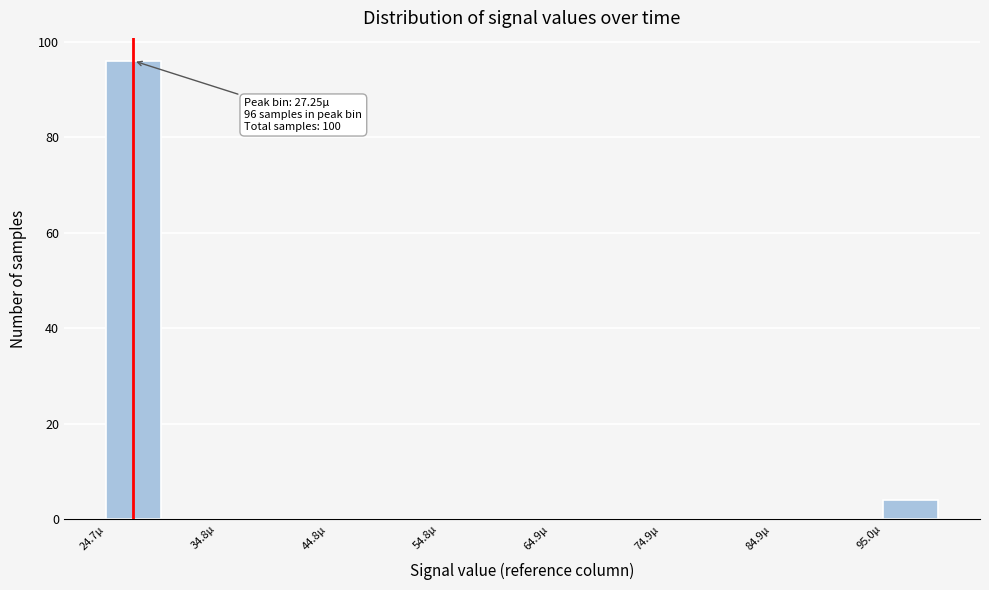

Read against the x-axis, roughly where is the centre of the tallest bar?

28